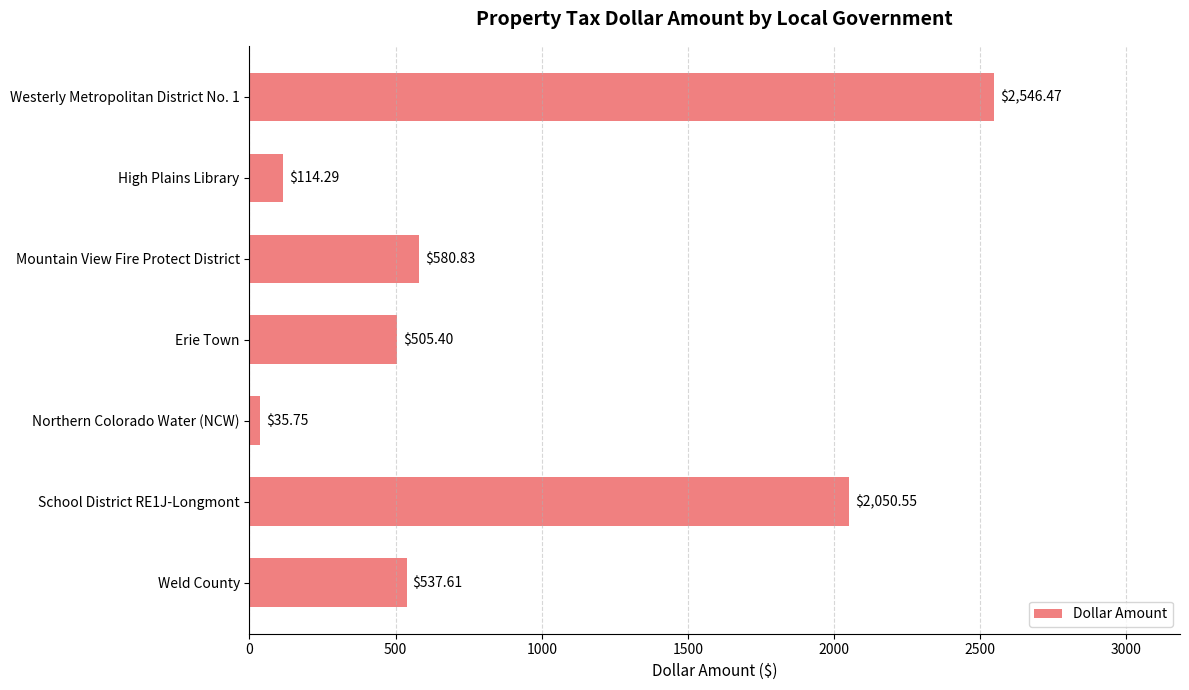

List the labels in order of value, largest first.

Westerly Metropolitan District No. 1, School District RE1J-Longmont, Mountain View Fire Protect District, Weld County, Erie Town, High Plains Library, Northern Colorado Water (NCW)